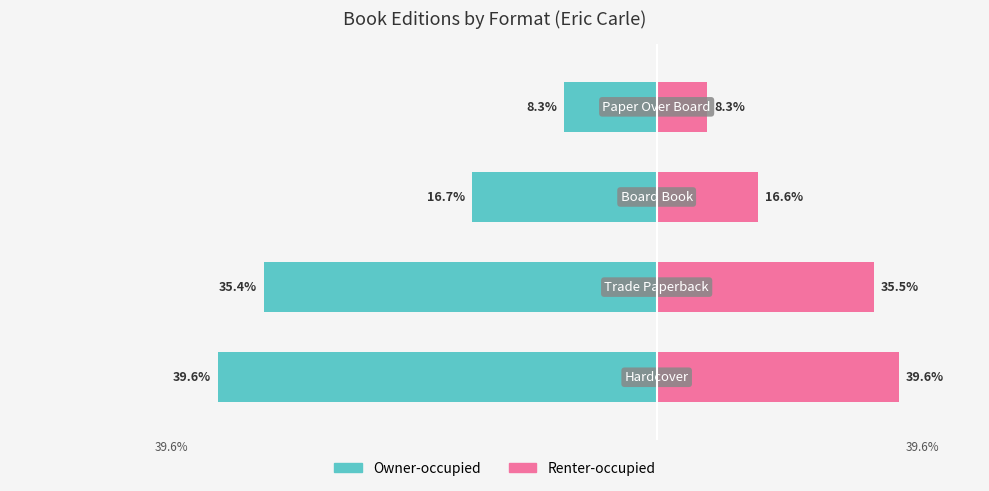

Read the Owner-occupied value at 1.

-17.0